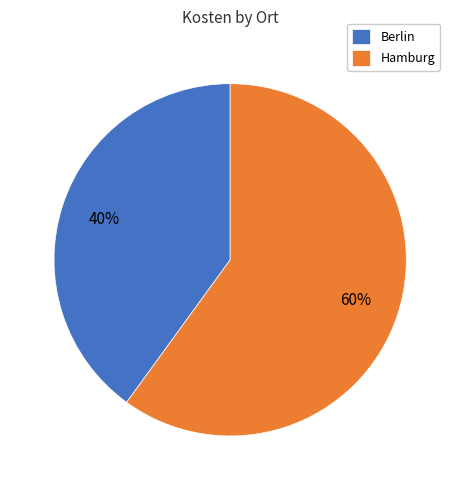

To the nearest percent, what portion does Hamburg represent?

60%